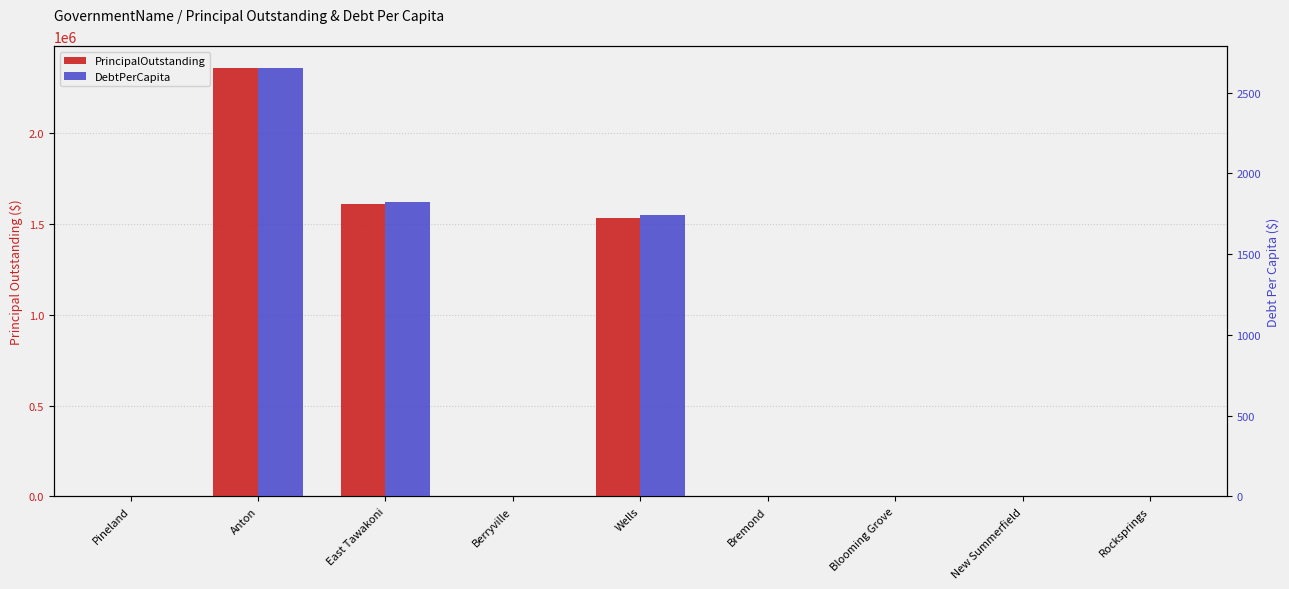

The value of PrincipalOutstanding at Rocksprings is -756439.9. True or false?

False